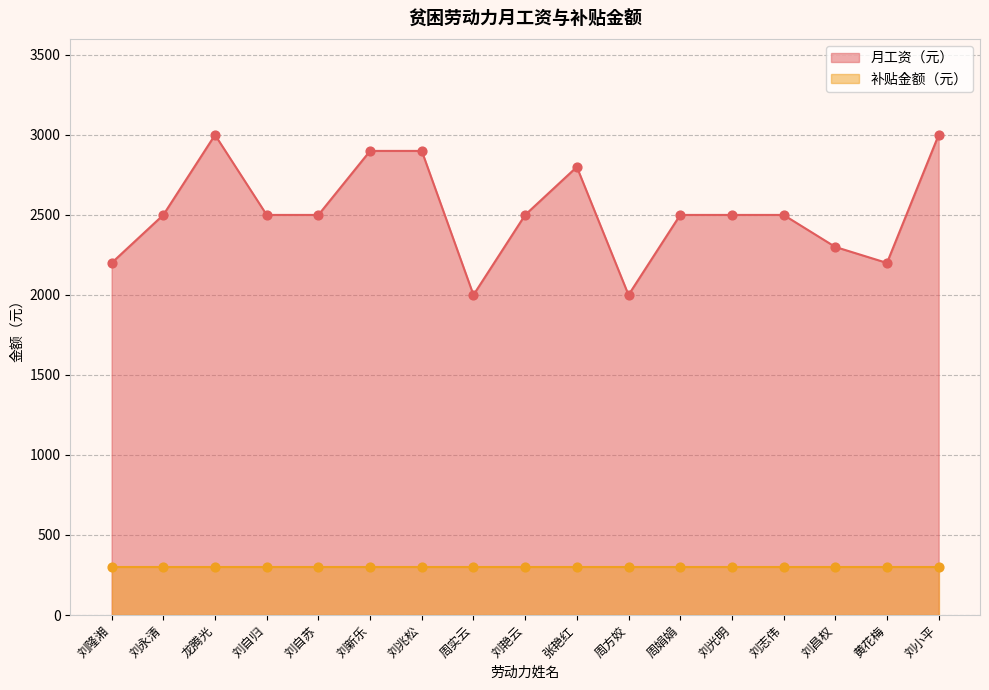

What is the ratio of the value at 刘隆湘 to the value at 刘小平?

0.7